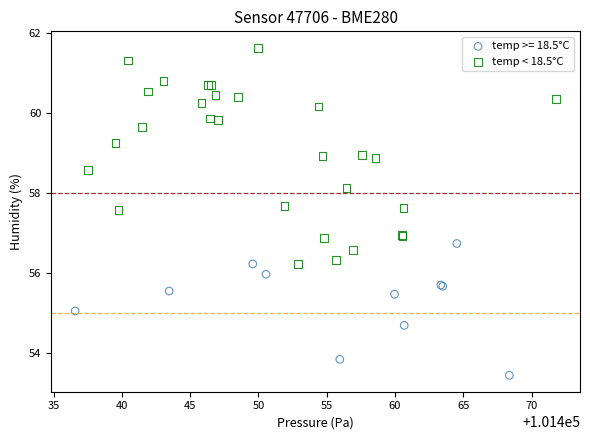

Which series contains the lowest Y value?

temp >= 18.5°C